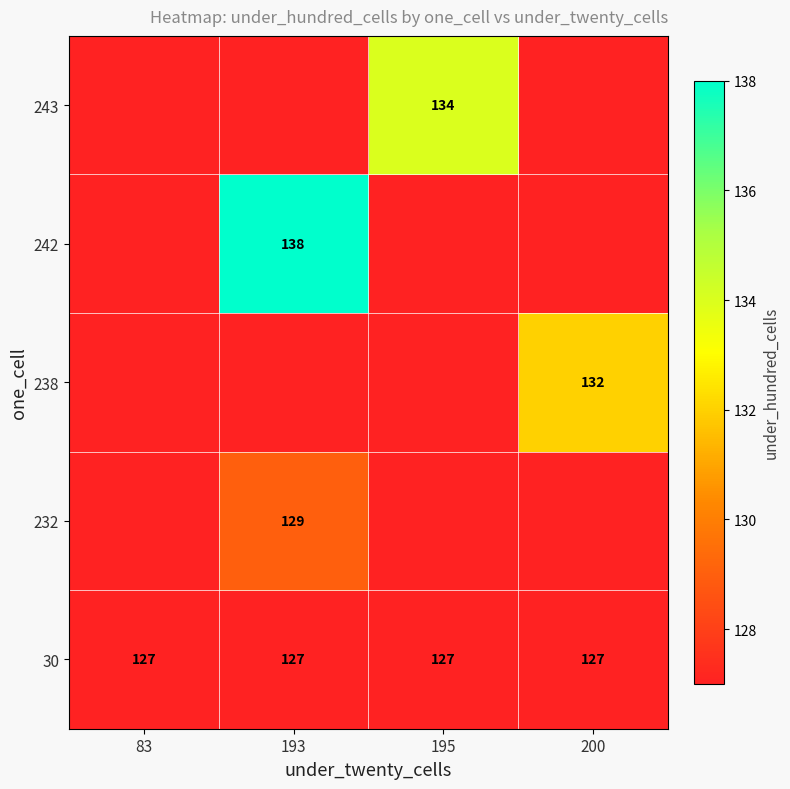

What is the sum of the 30 values at 200 and 83?

254